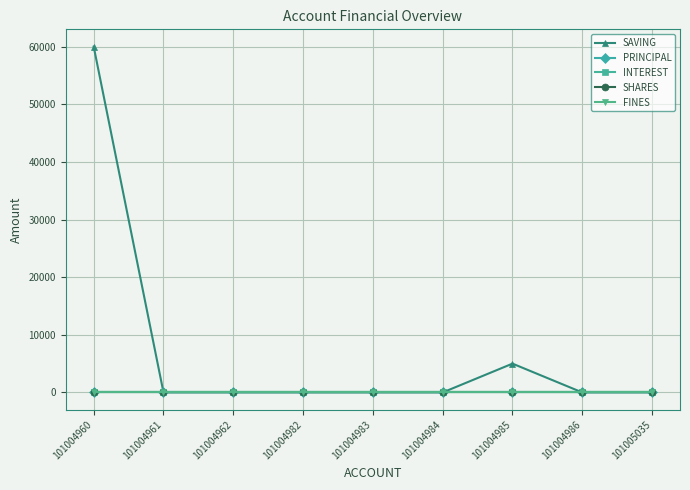

Is this an area chart (filled region under the line)?

No